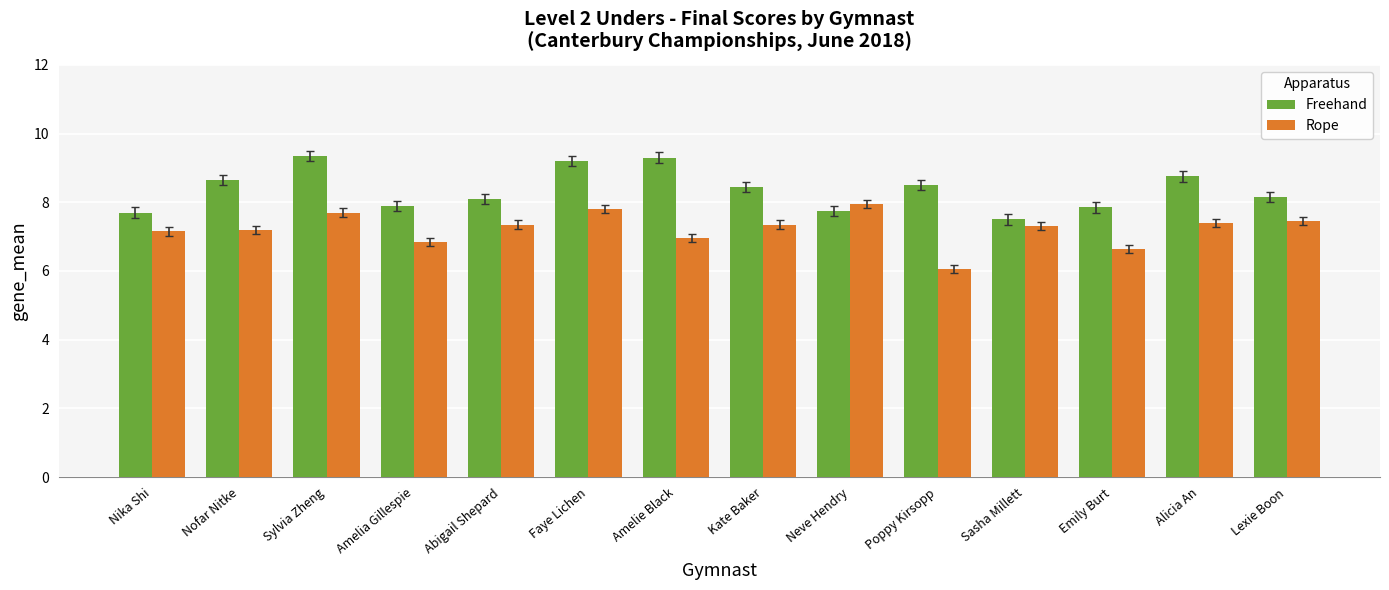

At which label does Rope reach its minimum?

Poppy Kirsopp